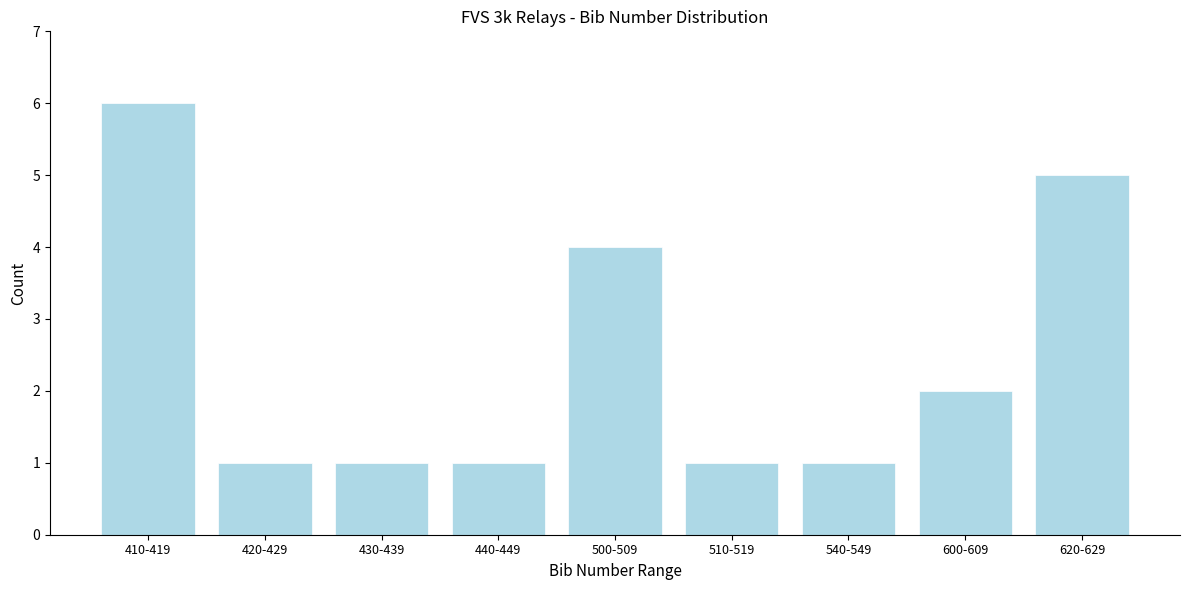

Reading right to left, what are all the values shown in this chart?

5	2	1	1	4	1	1	1	6